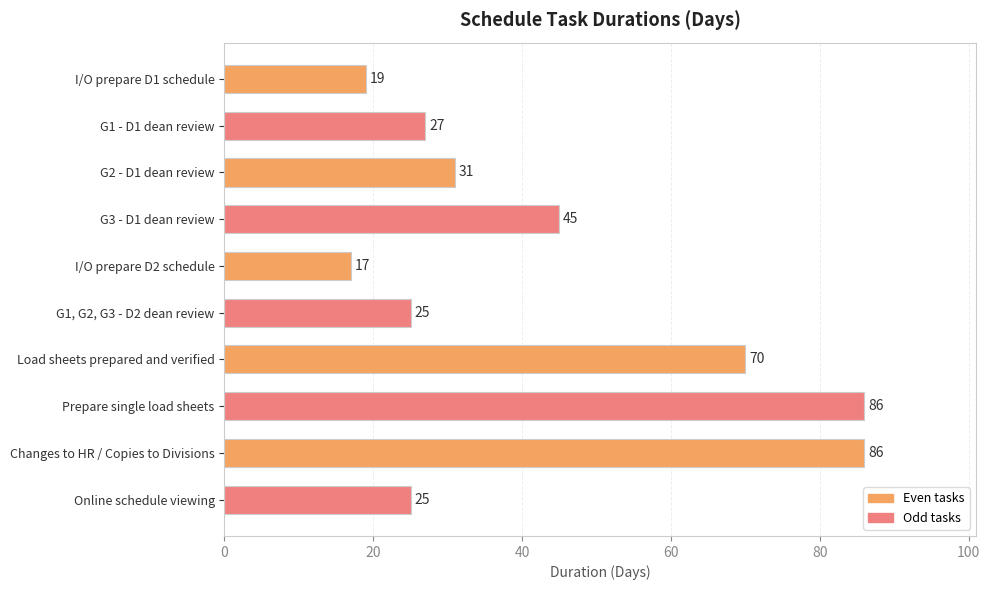

Which label corresponds to the smallest value in the chart?

I/O prepare D2 schedule